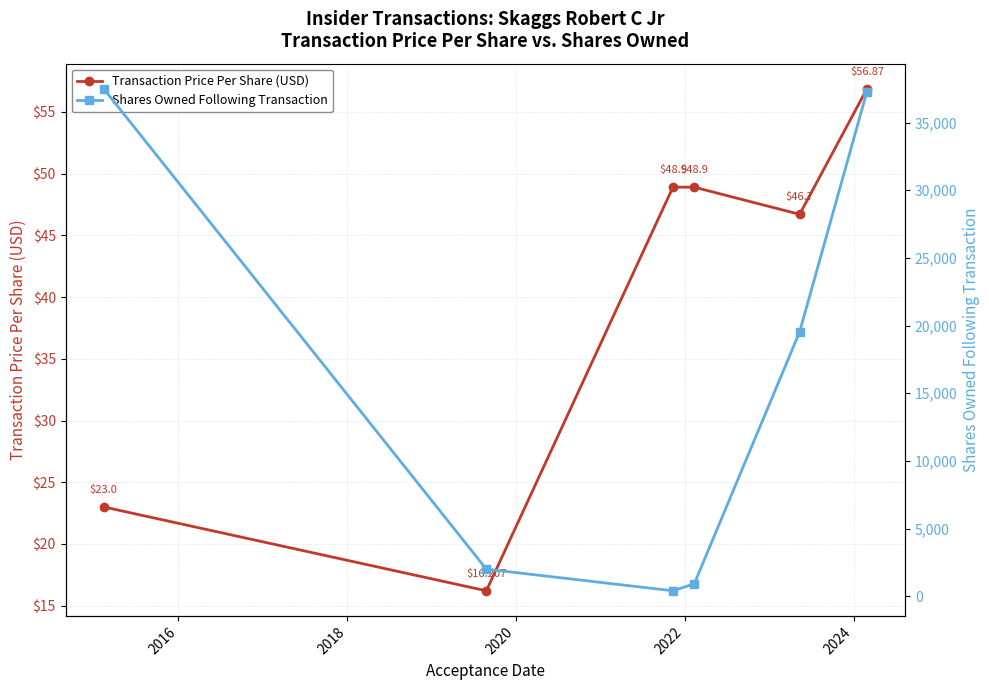

How many interior local valleys does the Transaction Price Per Share (USD) series have?

2